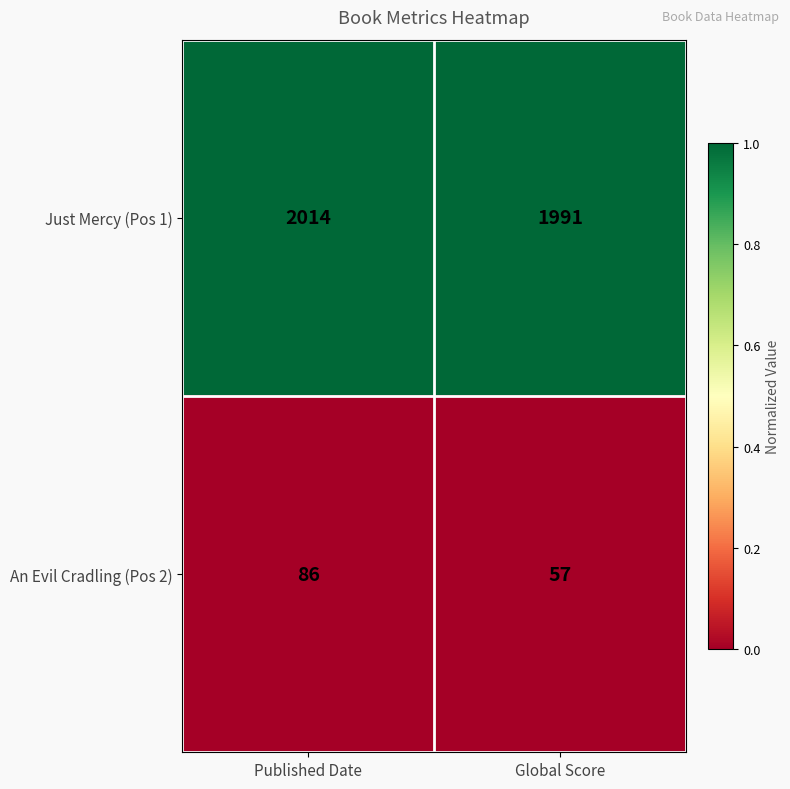

How many data points does each series have?

2